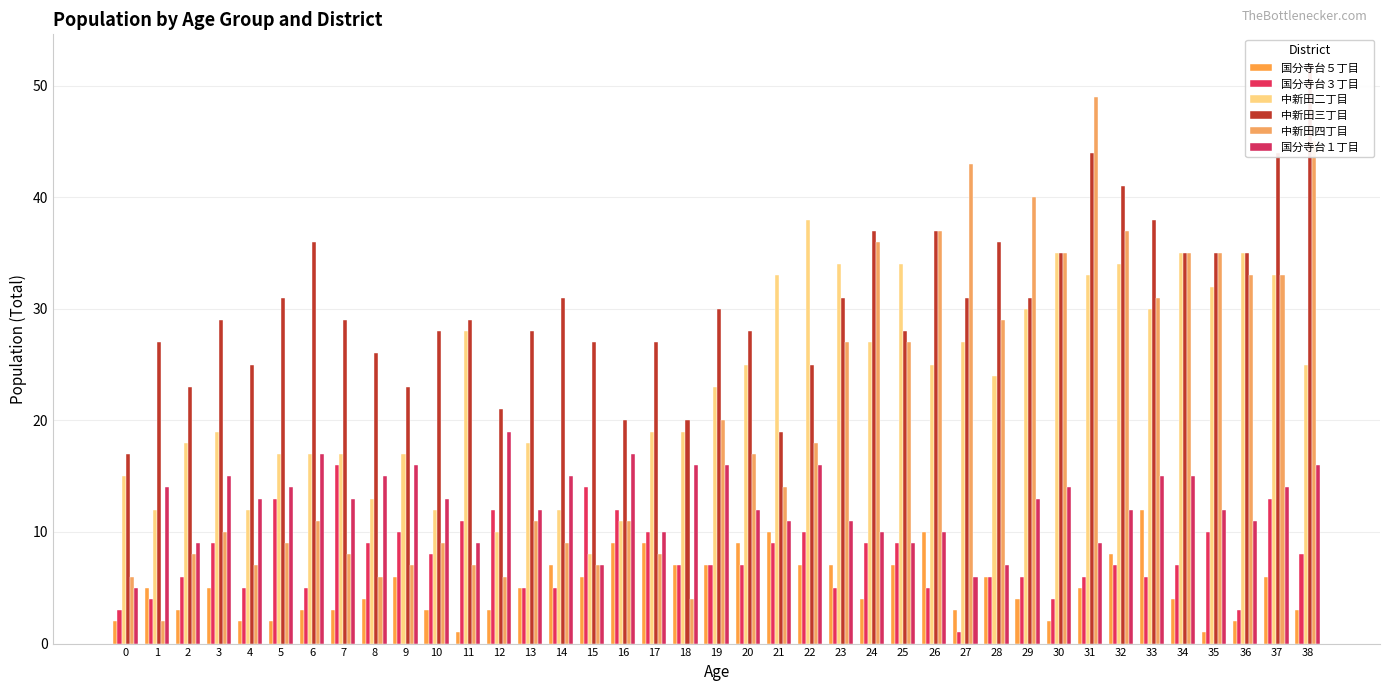

What is the value of the 国分寺台１丁目　 bar at the 25th from the left?

10